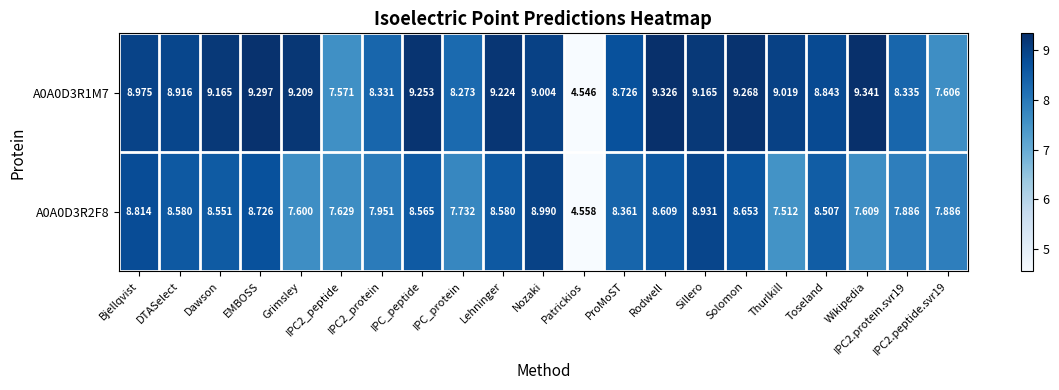

At which category is the sum across all series the highest?

Sillero